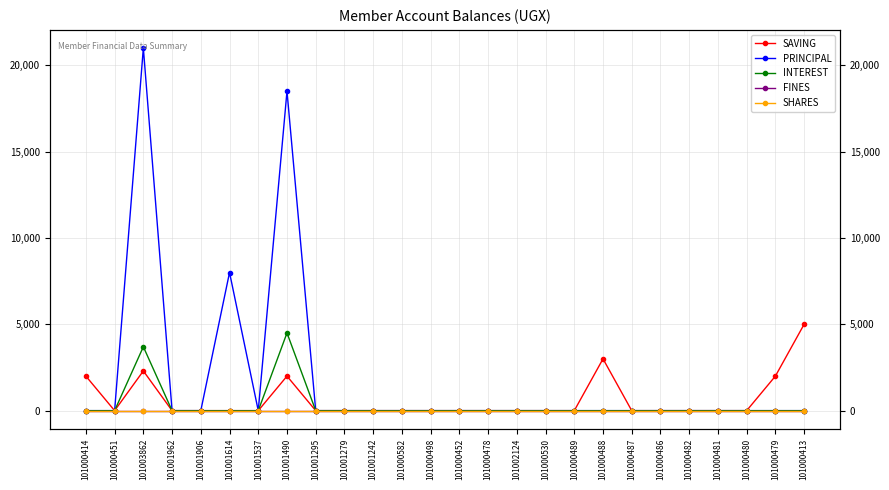

Does the chart display data point markers on the line(s)?

Yes